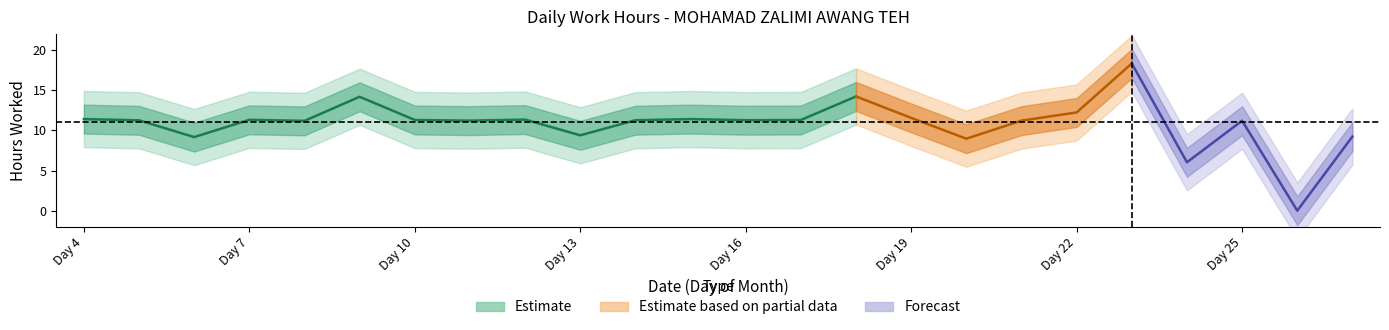

Approximately how many times larger is the value at 19 compared to 6?

1.3